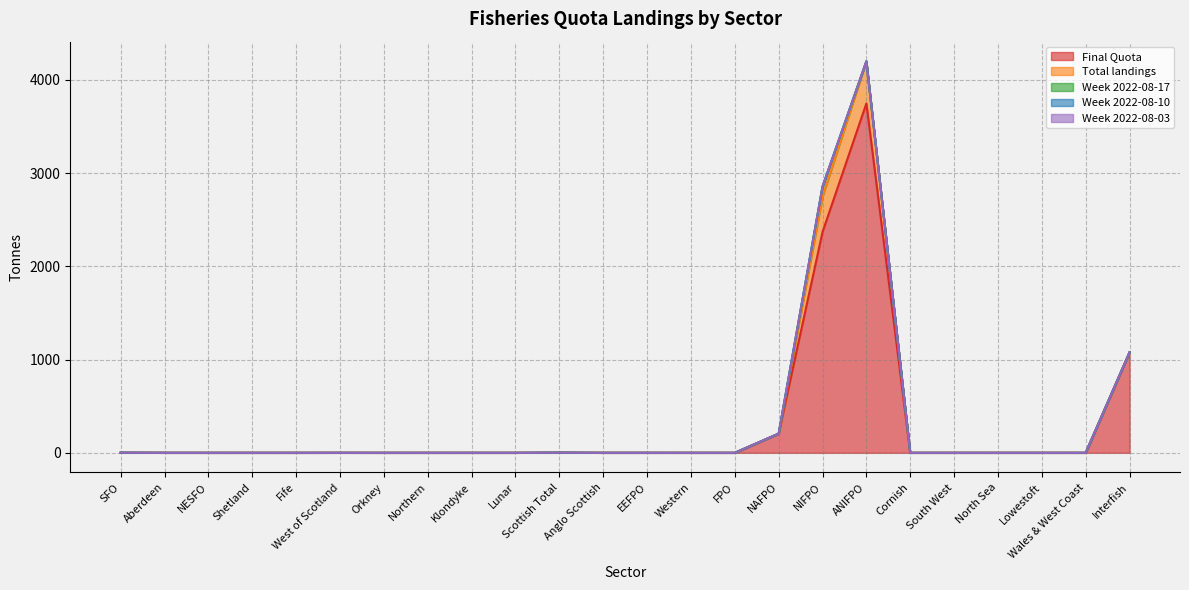

At which label does Week 2022-08-17 reach its minimum?

SFO